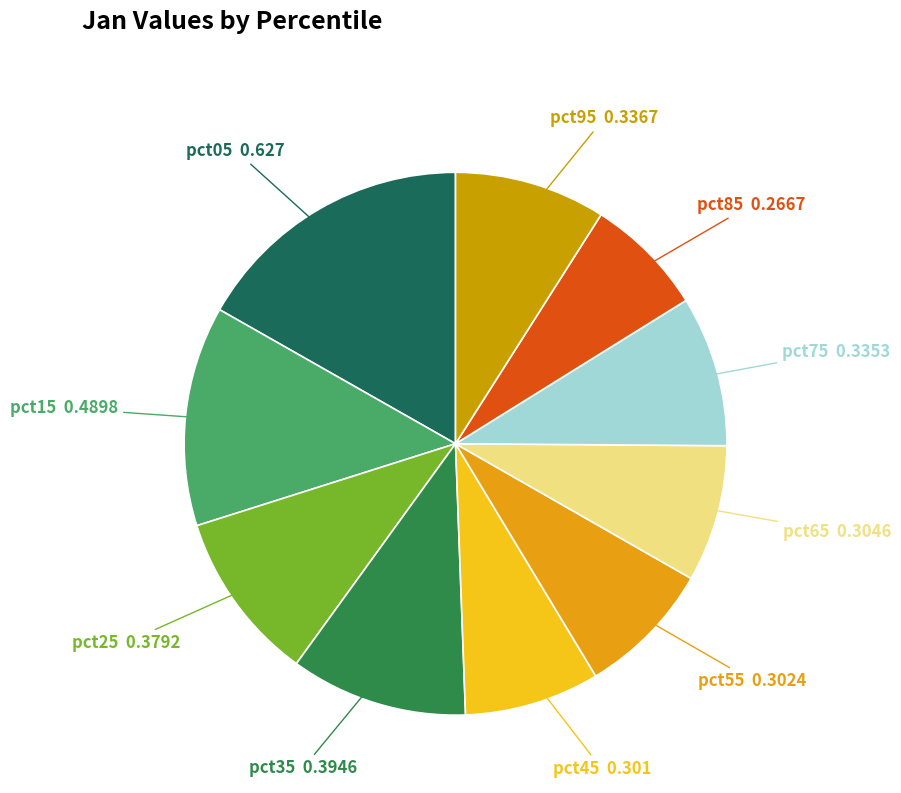

Combined, do pct15 and pct95 account for over 50%?

No